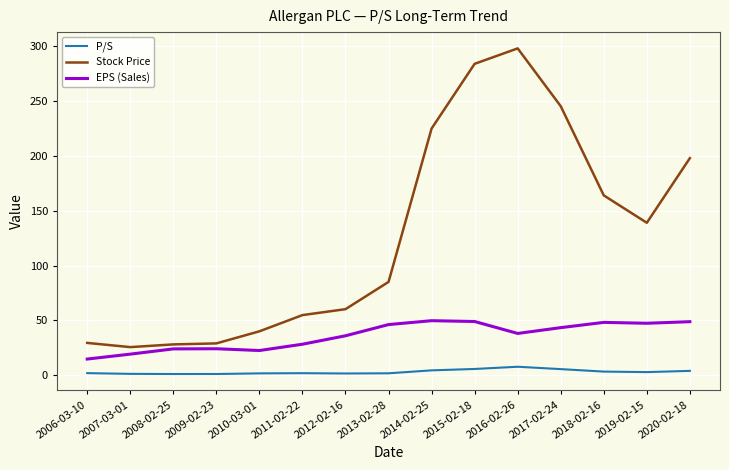

Which series has the widest spread of values?

Stock Price